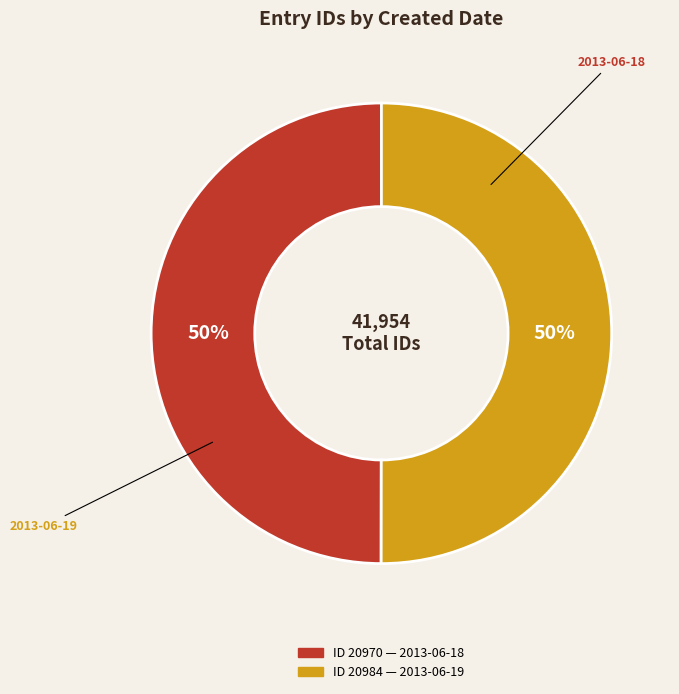

To the nearest percent, what is the average slice percentage?

50%